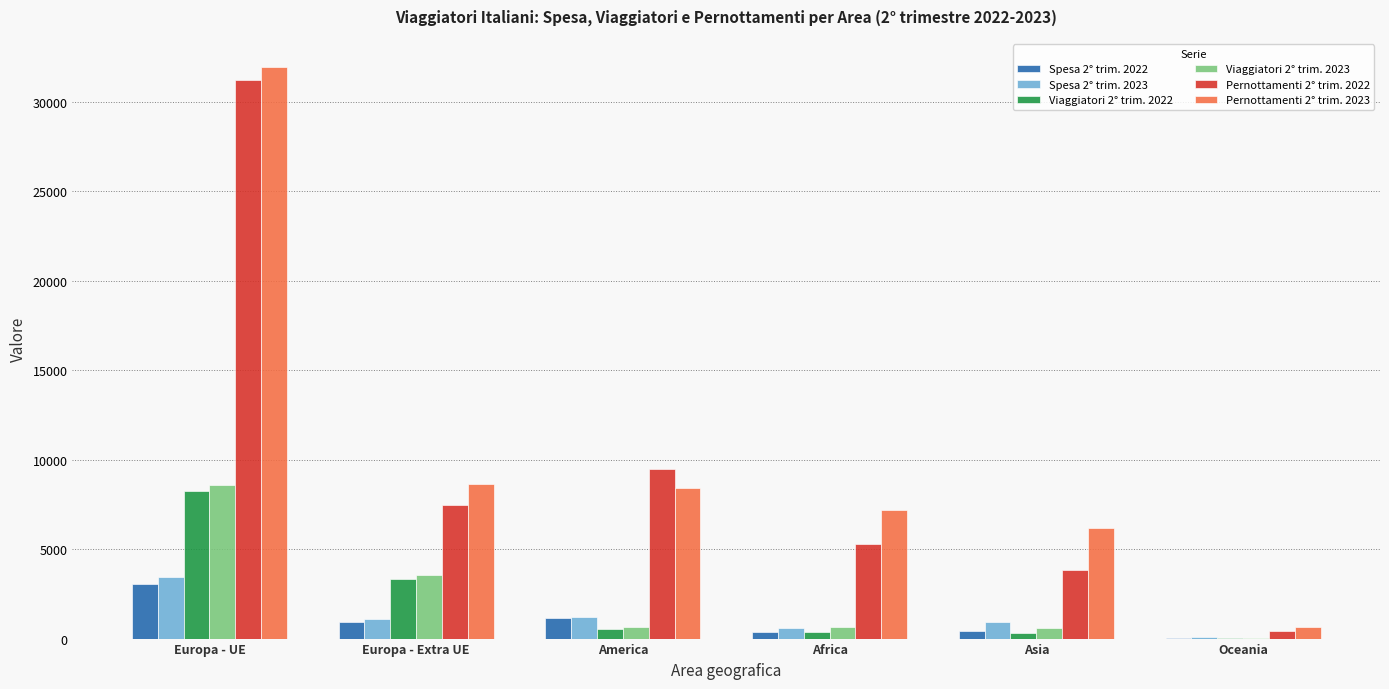

What is the sum of all Viaggiatori 2° trim. 2023 values?

13999.9